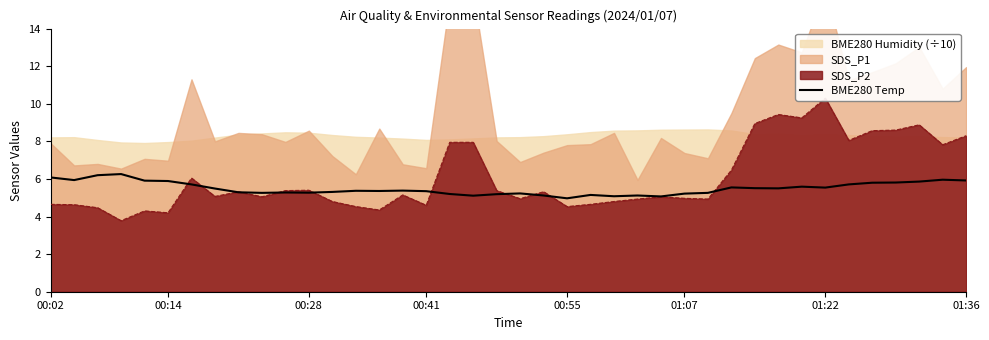

What is the difference between the maximum and minimum values?

1.3